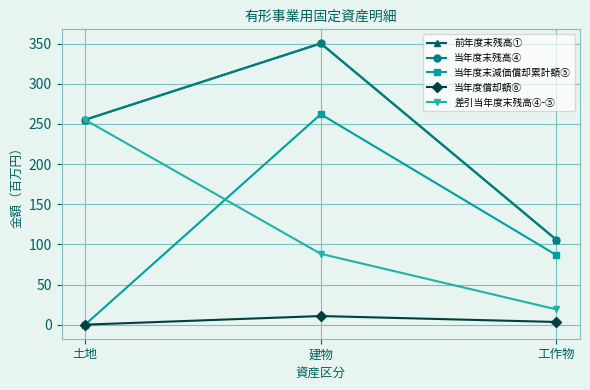

What is the label of the 3rd point from the left?

工作物